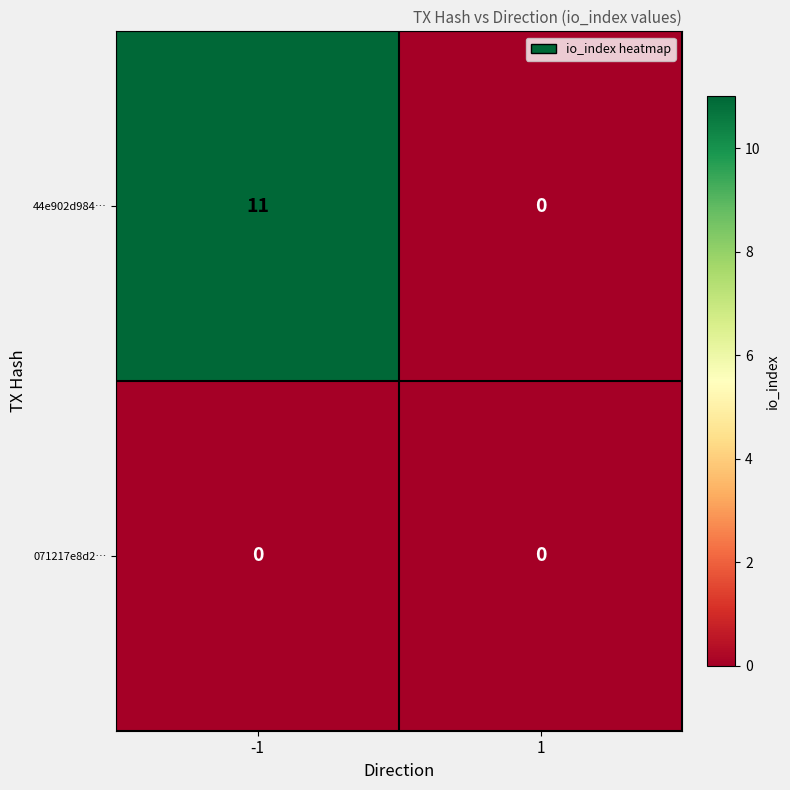

At which category is the sum across all series the highest?

-1